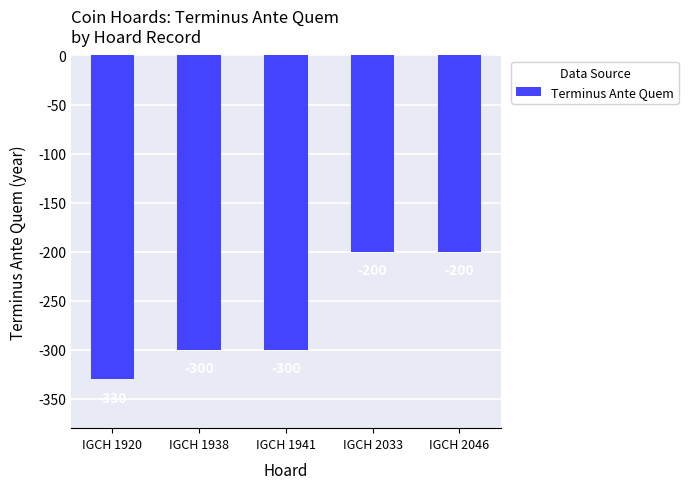

Which has a higher value, IGCH 1938 or IGCH 2046?

IGCH 2046